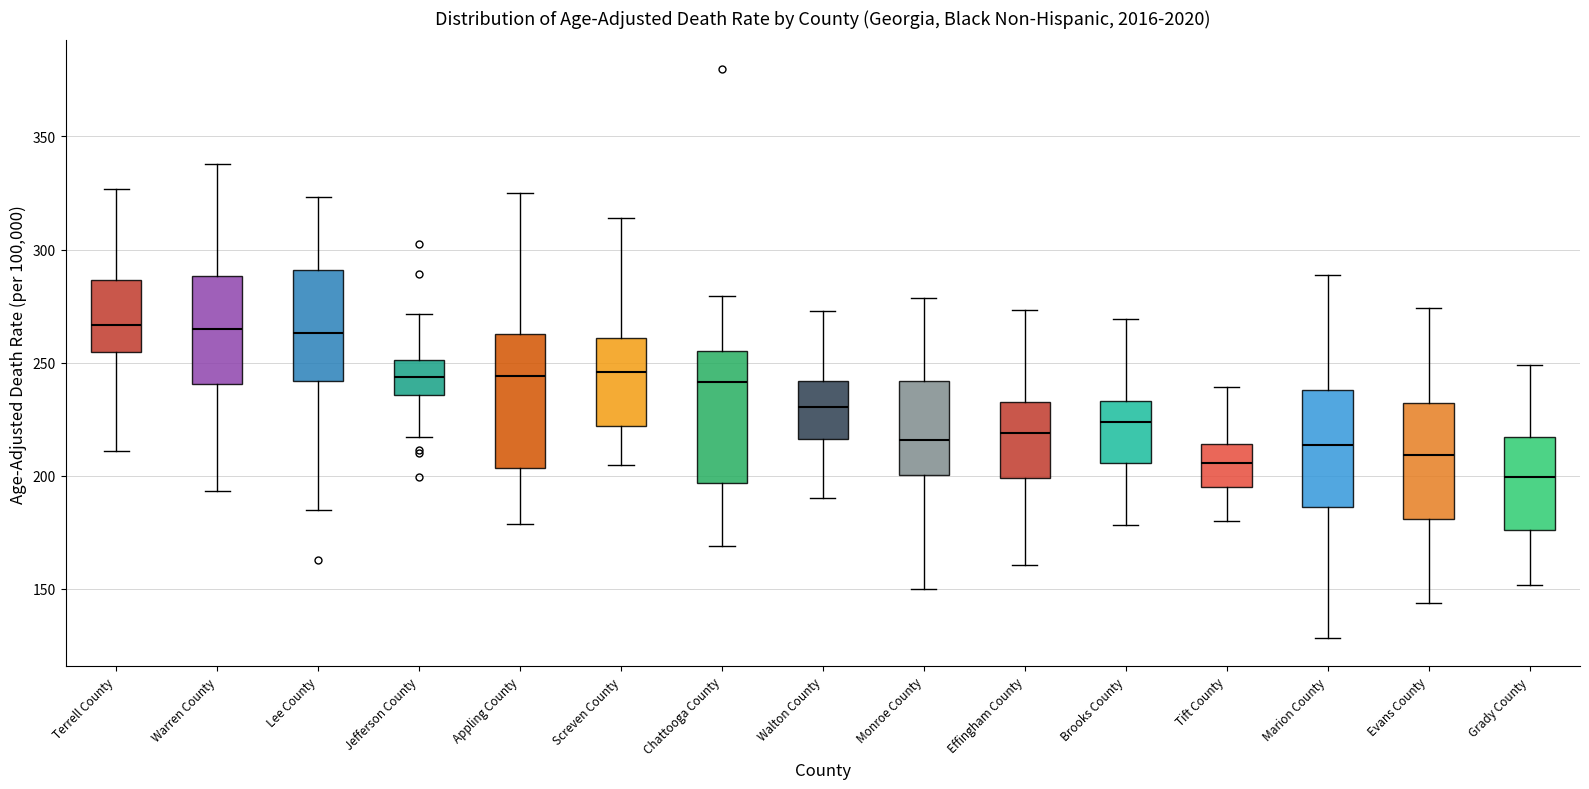

Reading left to right, read every box against the y-axis: the position of its median line, the range the box covers, and the ends of its whiskers. The values are not printed on the chart, so give them approximately, as read against the axis.

Terrell County: median 265, box 255 to 285, whiskers 210 to 325
Warren County: median 265, box 240 to 290, whiskers 195 to 340
Lee County: median 265, box 240 to 290, whiskers 185 to 325
Jefferson County: median 245, box 235 to 250, whiskers 215 to 270
Appling County: median 245, box 205 to 265, whiskers 180 to 325
Screven County: median 245, box 220 to 260, whiskers 205 to 315
Chattooga County: median 240, box 195 to 255, whiskers 170 to 280
Walton County: median 230, box 215 to 240, whiskers 190 to 275
Monroe County: median 215, box 200 to 240, whiskers 150 to 280
Effingham County: median 220, box 200 to 230, whiskers 160 to 275
Brooks County: median 225, box 205 to 235, whiskers 180 to 270
Tift County: median 205, box 195 to 215, whiskers 180 to 240
Marion County: median 215, box 185 to 240, whiskers 130 to 290
Evans County: median 210, box 180 to 230, whiskers 145 to 275
Grady County: median 200, box 175 to 215, whiskers 150 to 250